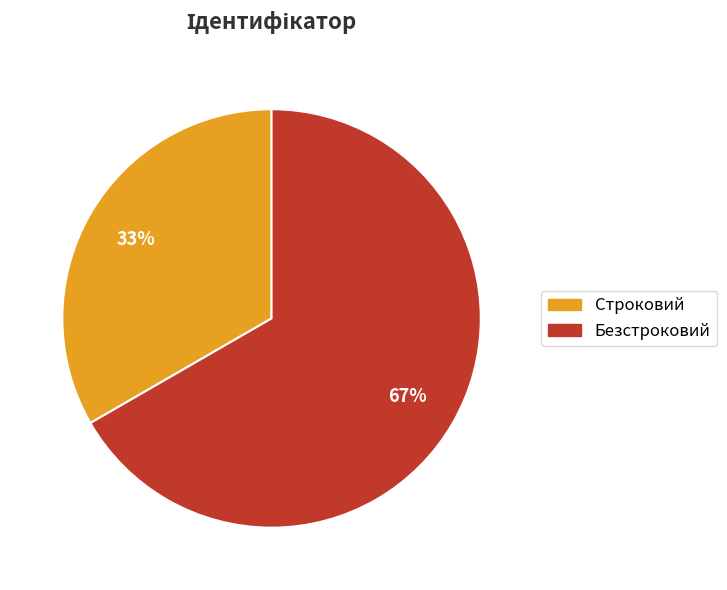

Which slice is the smallest?

Строковий